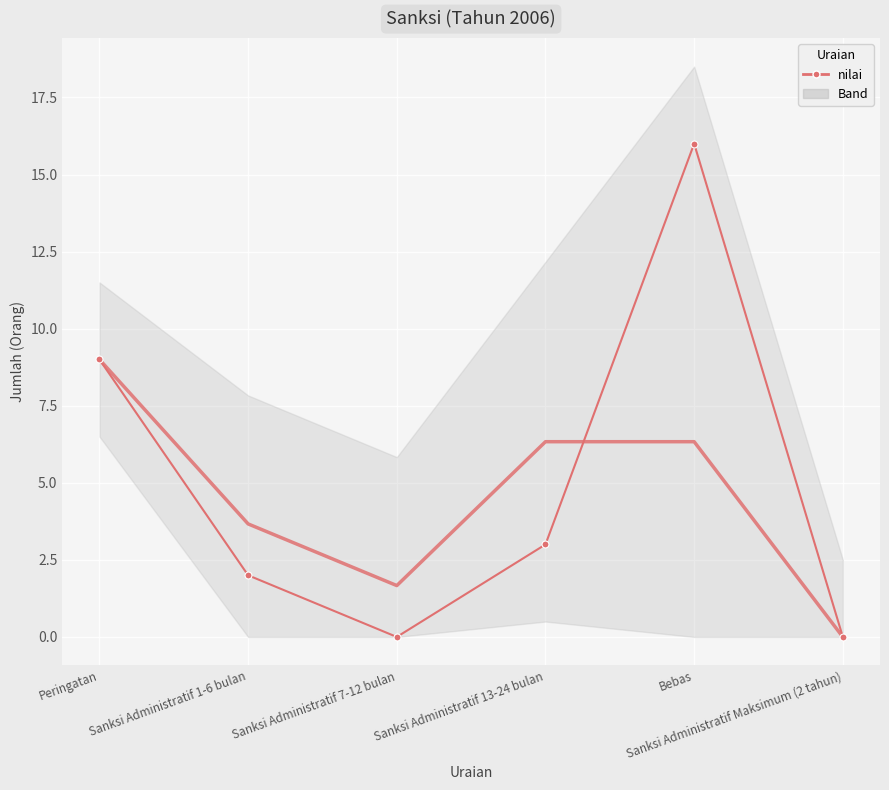

What is the change in value from Sanksi Administratif 1-6 bulan to Bebas?

+14